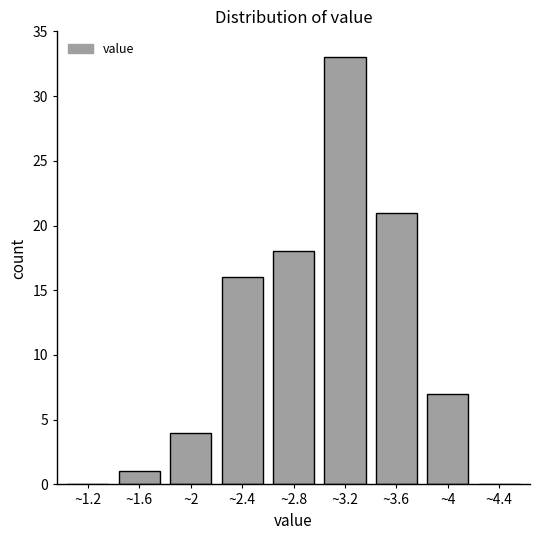

Reading left to right, what are all the values shown in this chart?

~1.2=0	~1.6=1	~2=4	~2.4=16	~2.8=18	~3.2=33	~3.6=21	~4=7	~4.4=0